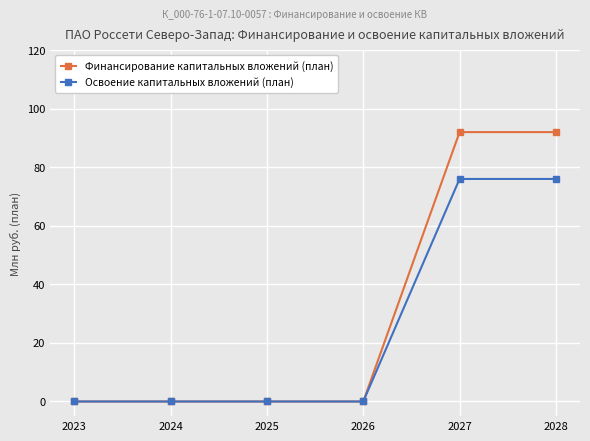

Which series has the largest total across all categories?

Финансирование капитальных вложений (план)